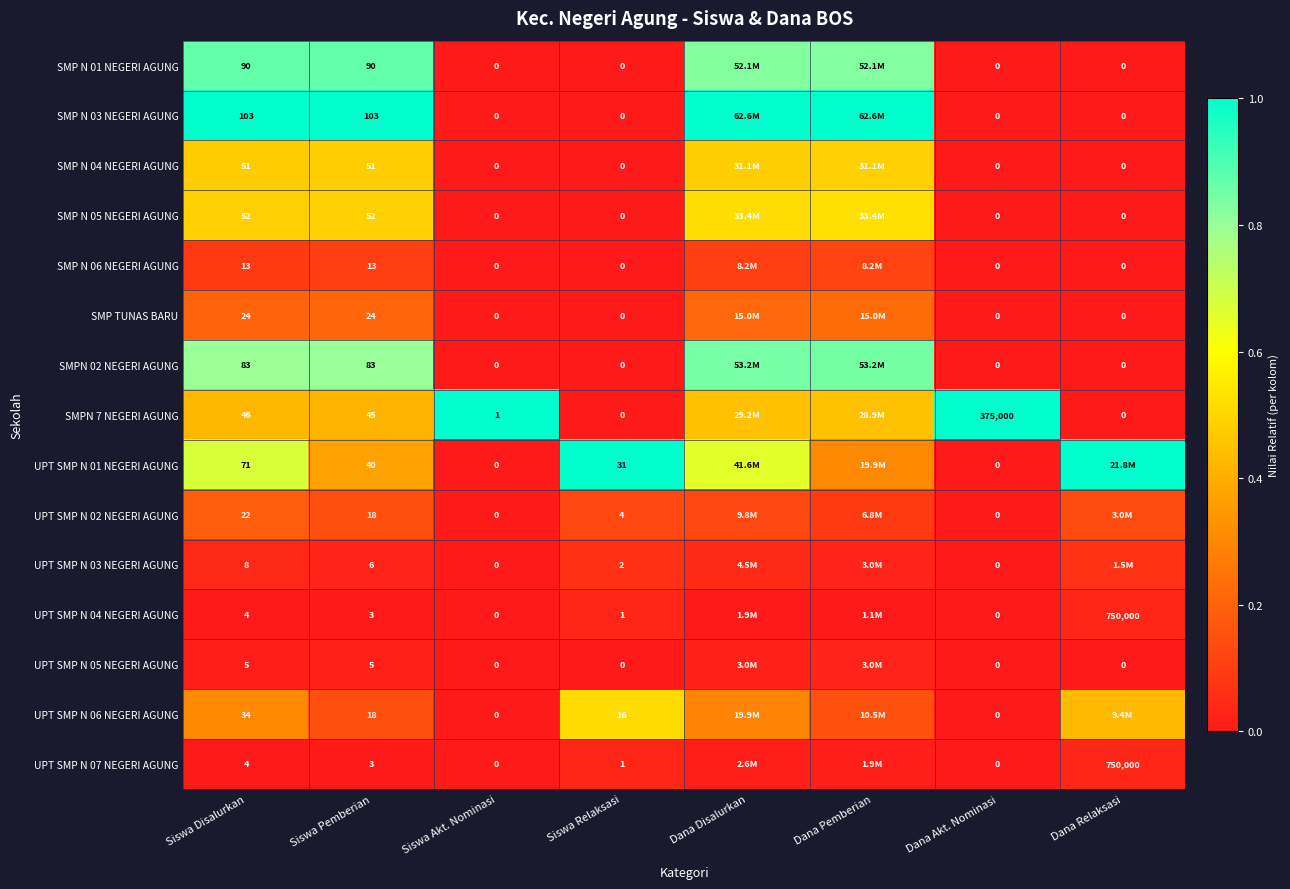

Is the value of UPT SMP N 07 NEGERI AGUNG at Siswa Relaksasi greater than the value of SMP N 06 NEGERI AGUNG at Dana Relaksasi?

Yes